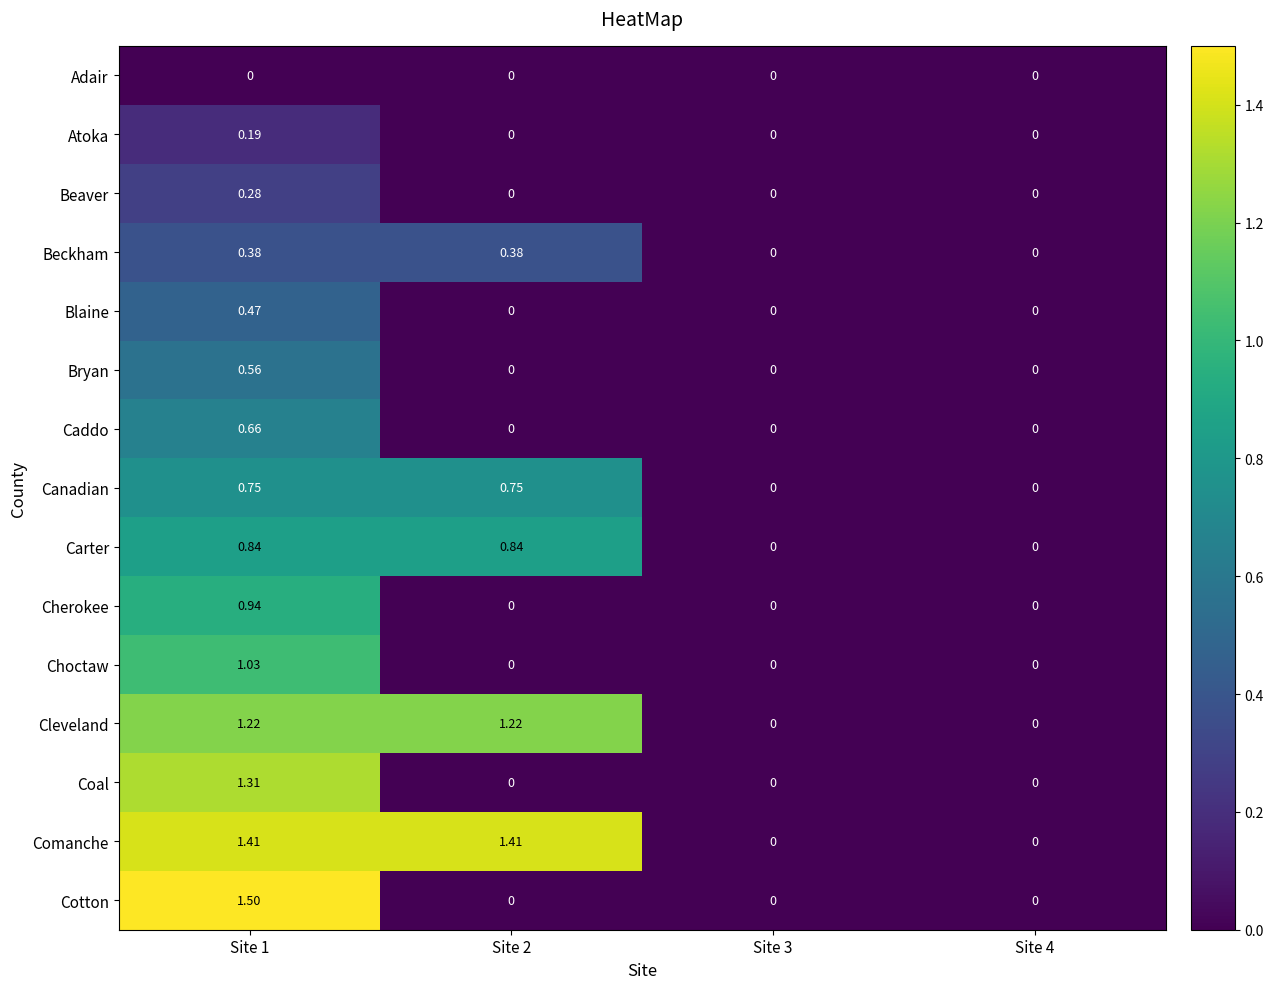

Which series changed the most between Site 1 and Site 2?

Cotton